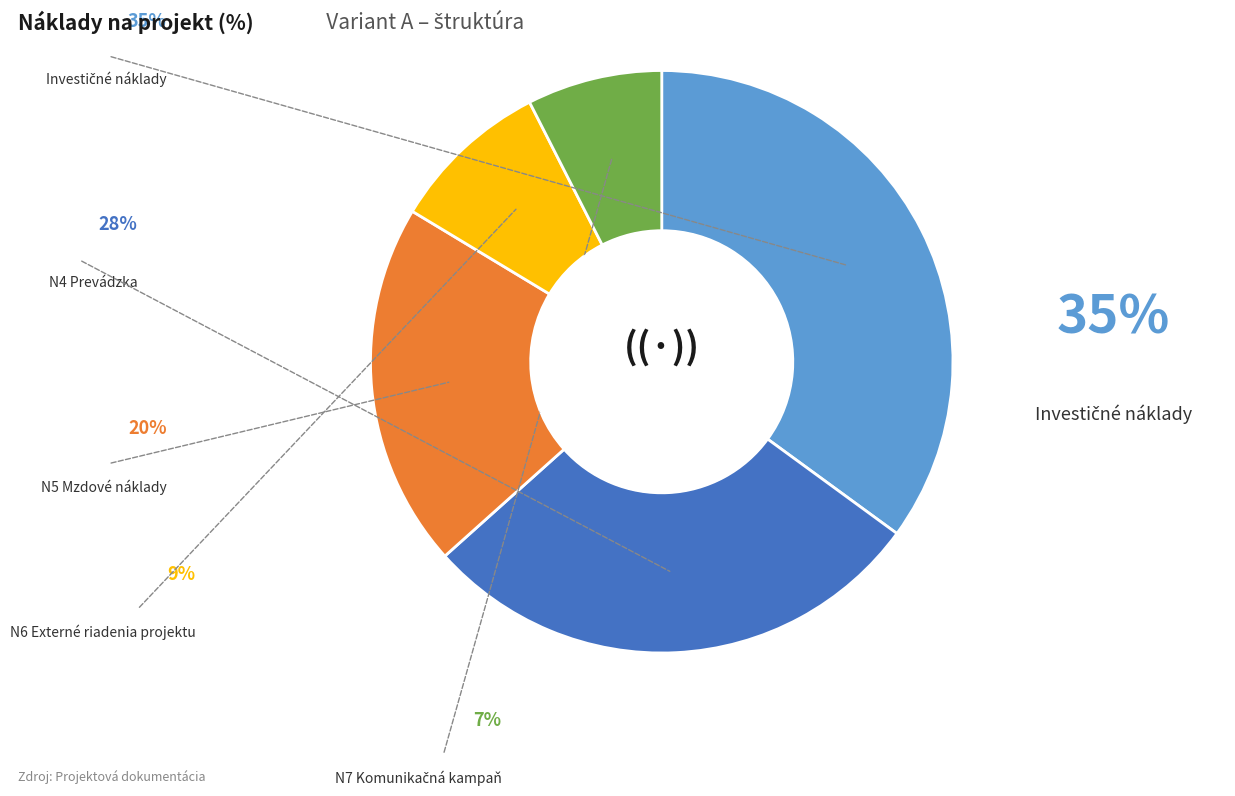

To the nearest percent, what is the difference between the largest and smallest slice percentages?

28%